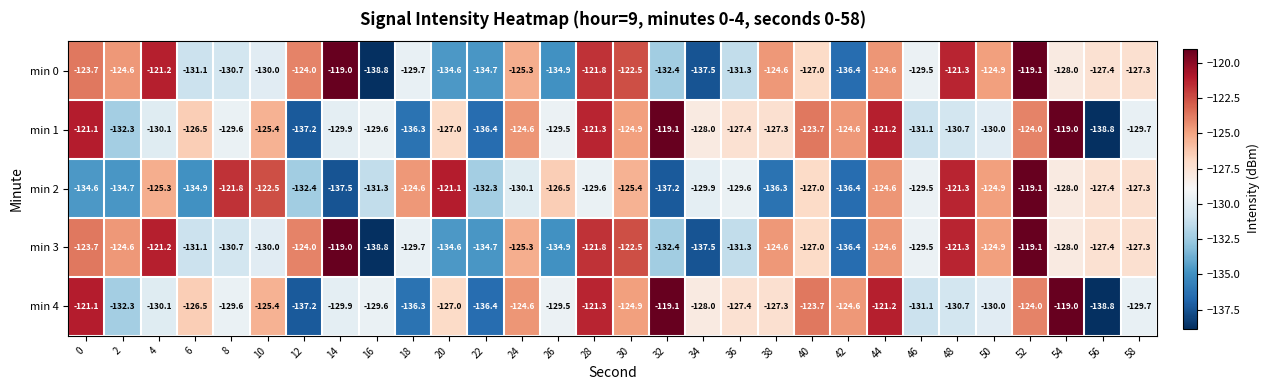

The value of min 0 at 42 is -195.1. True or false?

False